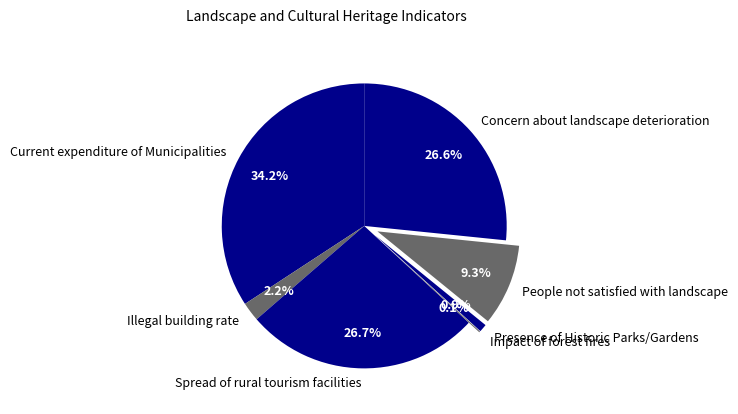

Which category has the biggest portion of the pie?

Current expenditure of Municipalities